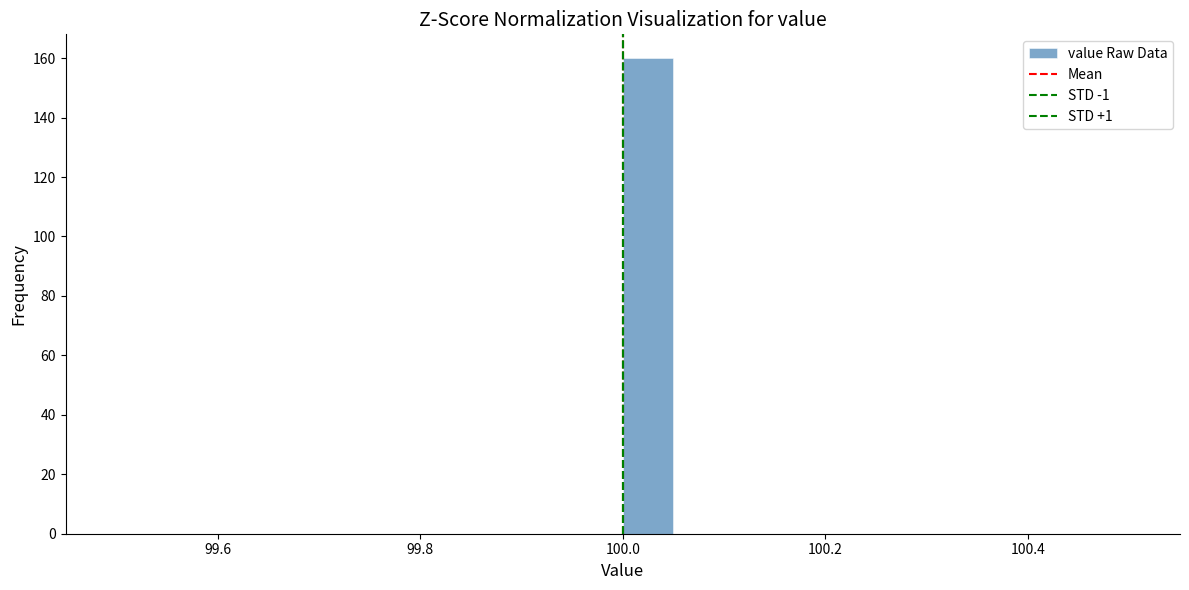

Read against the x-axis, roughly where is the centre of the tallest bar?

100.02